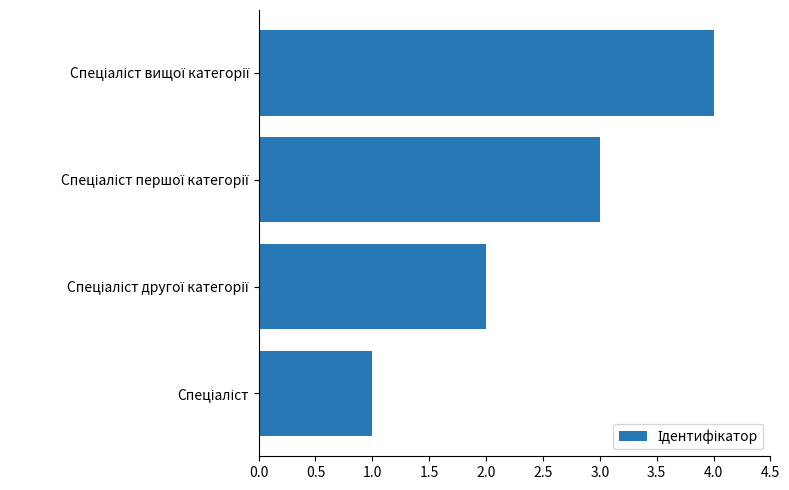

How many values are between 2 and 4?

3